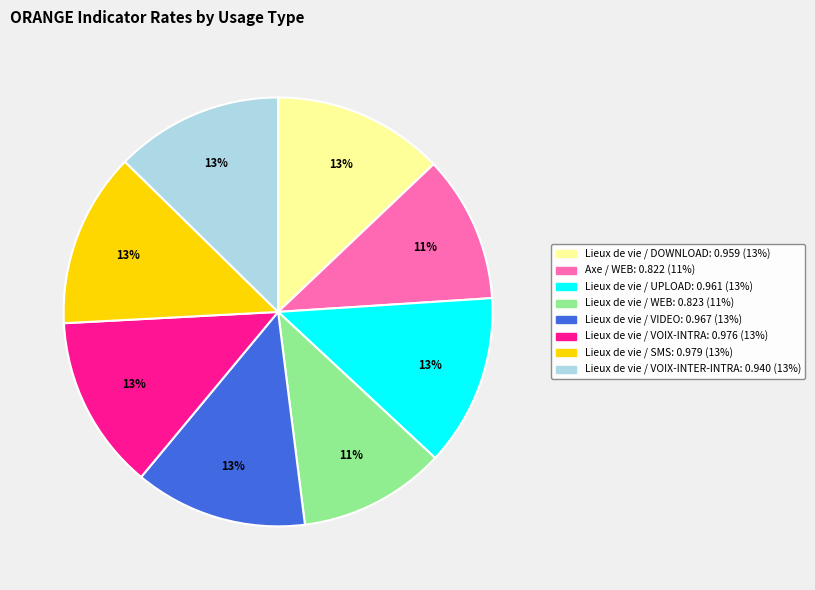

The Lieux de vie / WEB slice represents 11% of the pie. True or false?

True